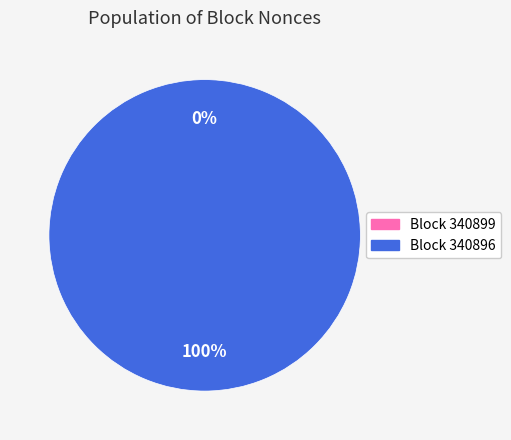

To the nearest percent, what is the difference between the 340899 and 340896 slice percentages?

100%